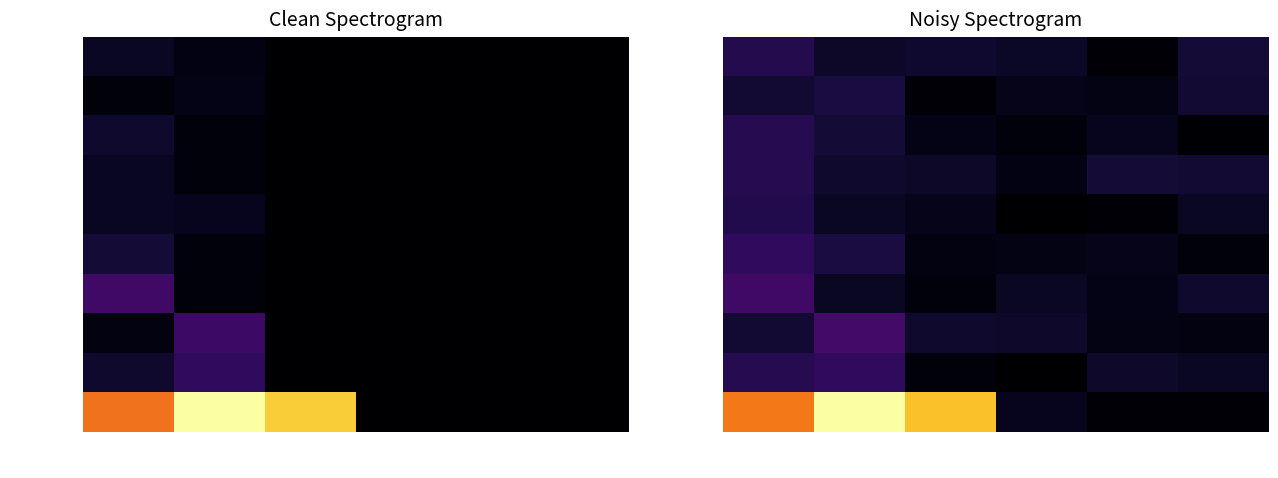

Which series changed the most between 重茂(019) and 020?

計